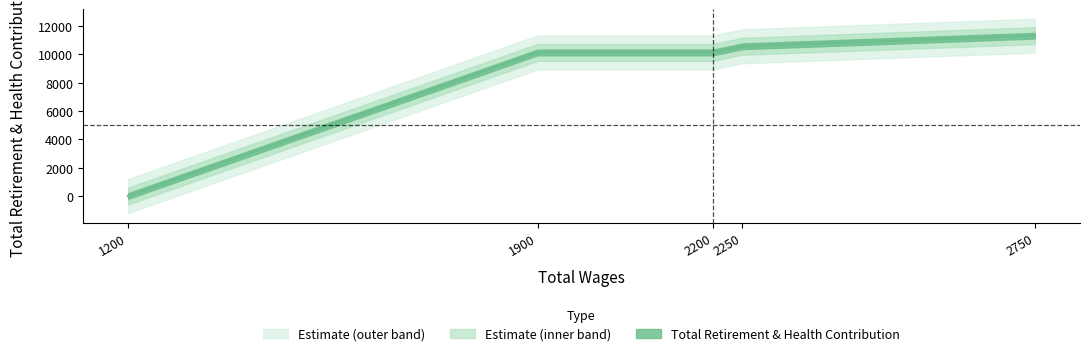

Does the chart have visible grid lines?

No